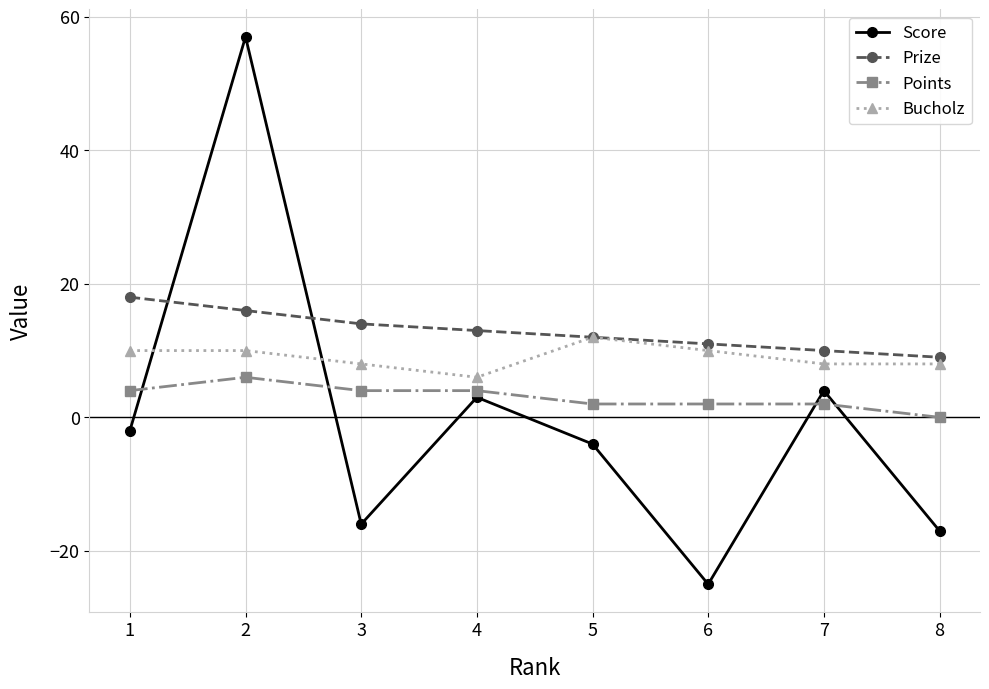

List the series in order of their overall mean, highest first.

Prize, Bucholz, Points, Score